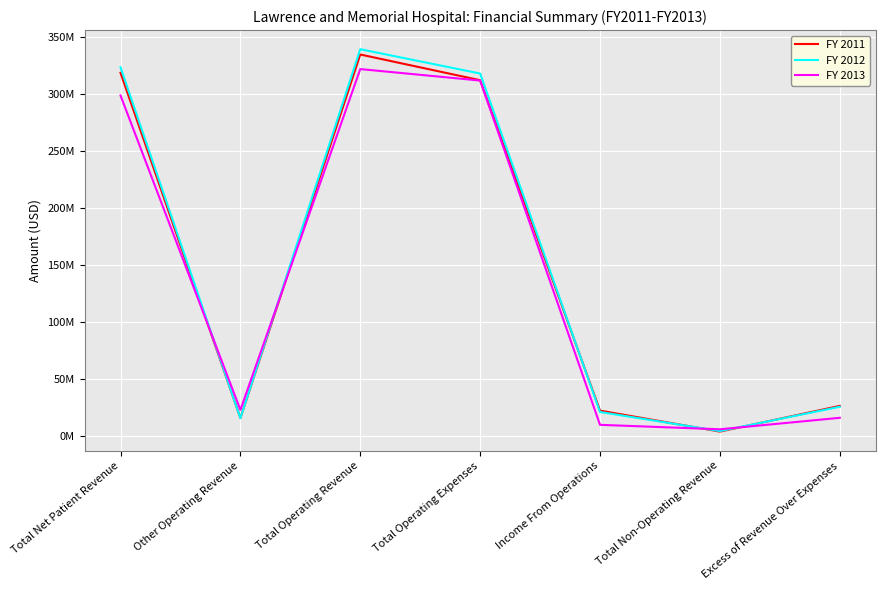

How many intersections are there between FY 2011 and FY 2013?

4